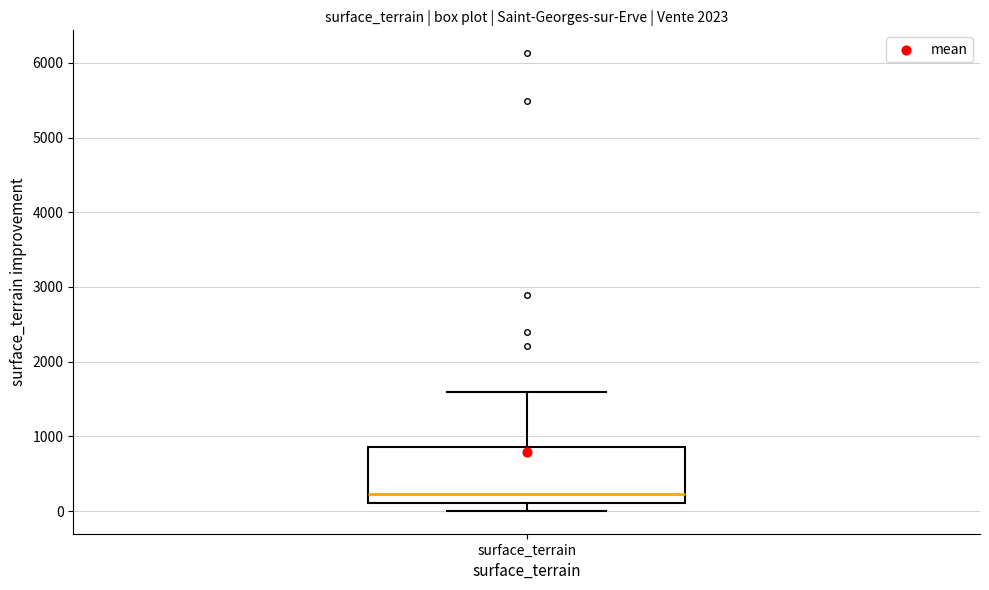

Transcribe this box plot: give where the median line is, the range the box spans, and where the two whiskers end, as read against the y-axis. The values are not printed on the chart, so give them approximately, as read against the axis.

median 200, box 100 to 900, whiskers 0 to 1600